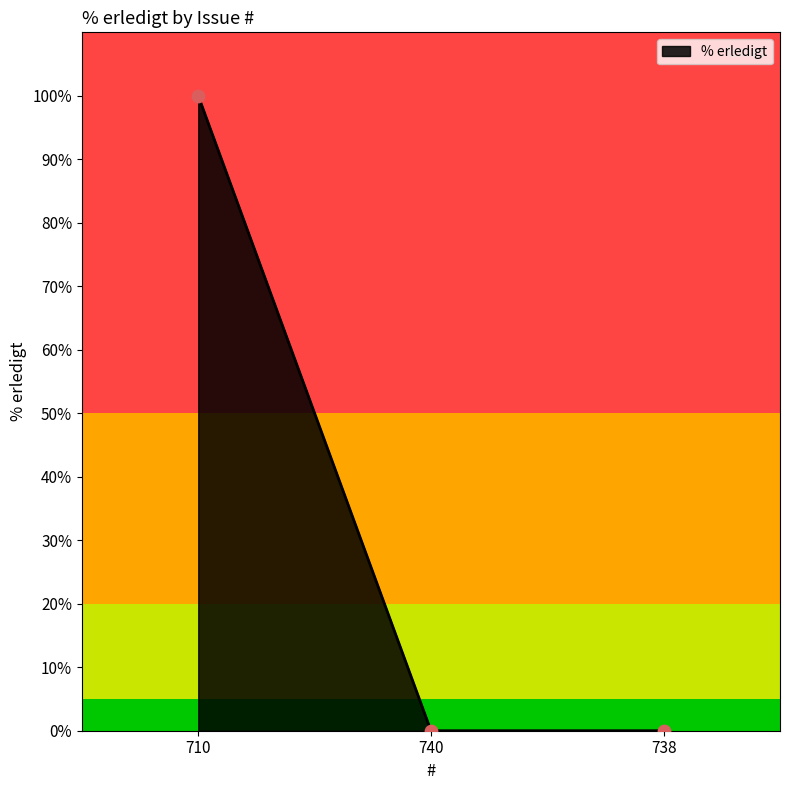

Which has a higher value, 710 or 740?

710